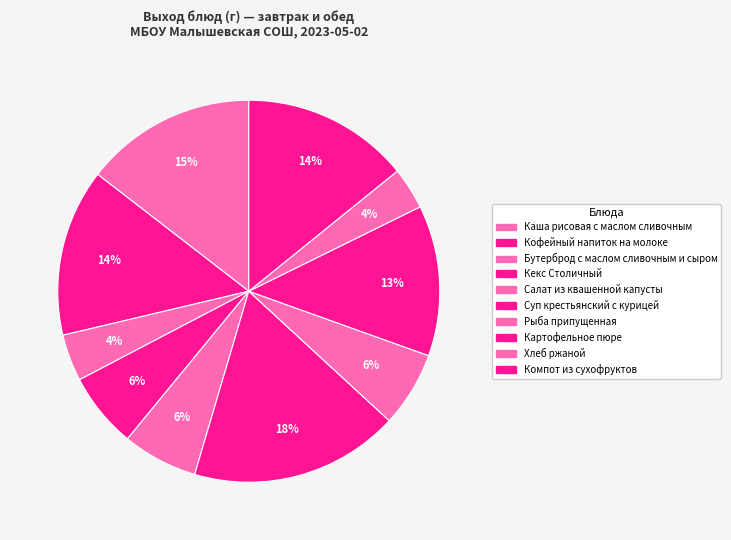

Which slice is the smallest?

Хлеб ржаной